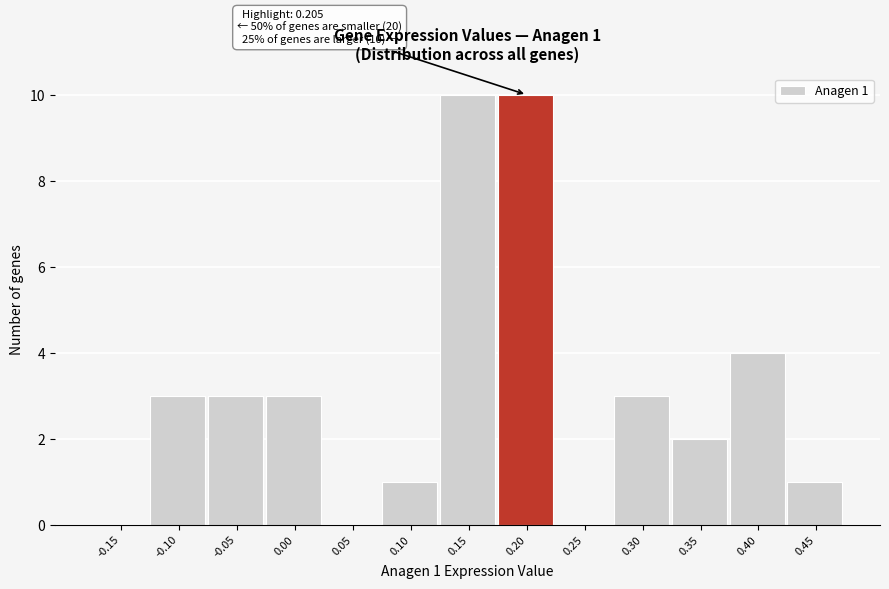

Reading right to left, what are all the values shown in this chart?

0.45=1	0.40=4	0.35=2	0.30=3	0.25=0	0.20=10	0.15=10	0.10=1	0.05=0	0.00=3	-0.05=3	-0.10=3	-0.15=0